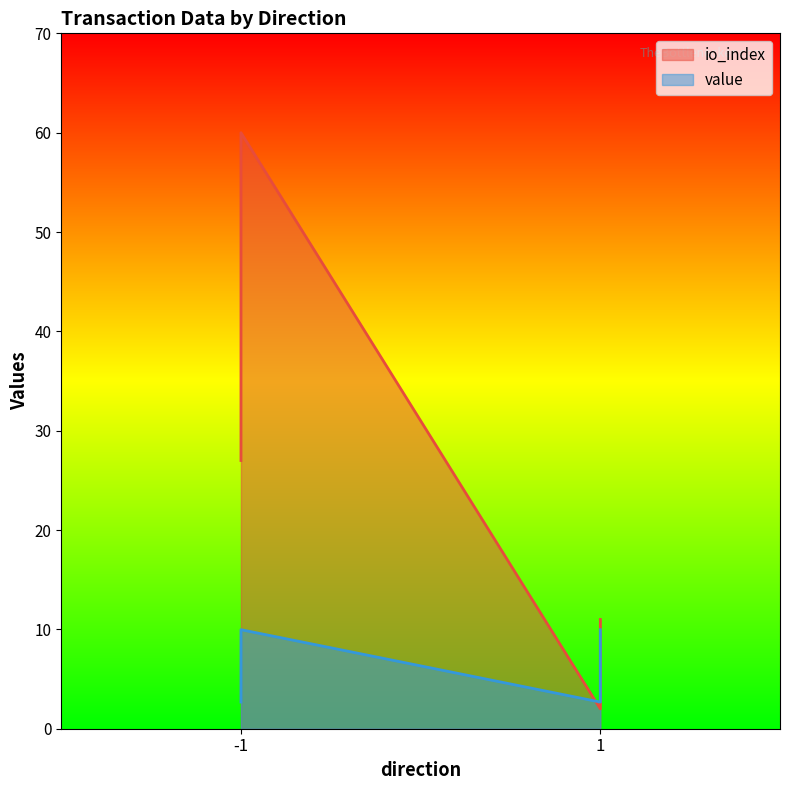

The value of value at -1 is 14.0. True or false?

False